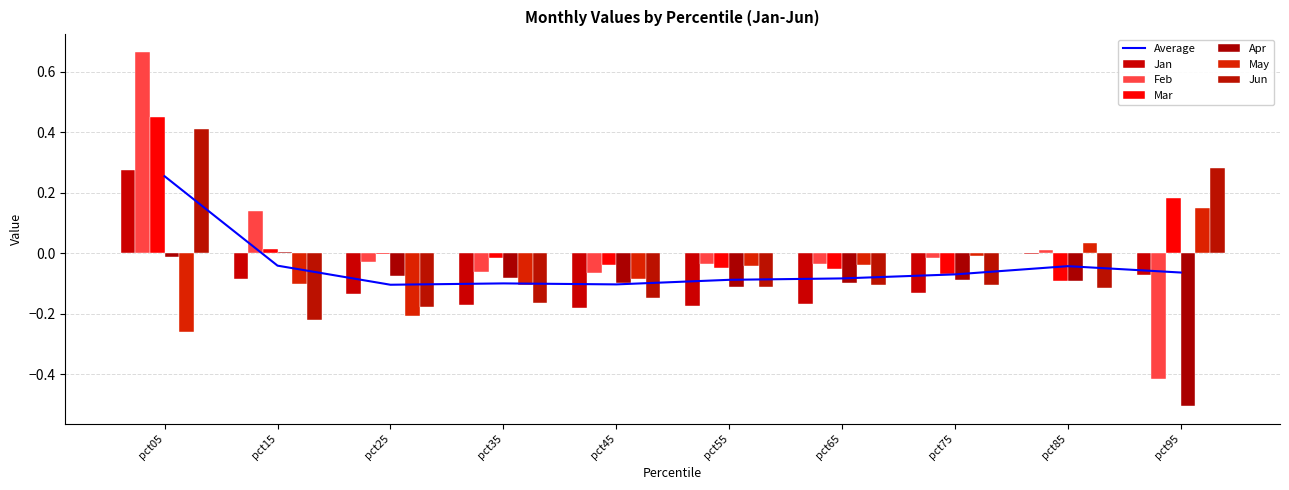

Which series has the largest total across all categories?

Mar